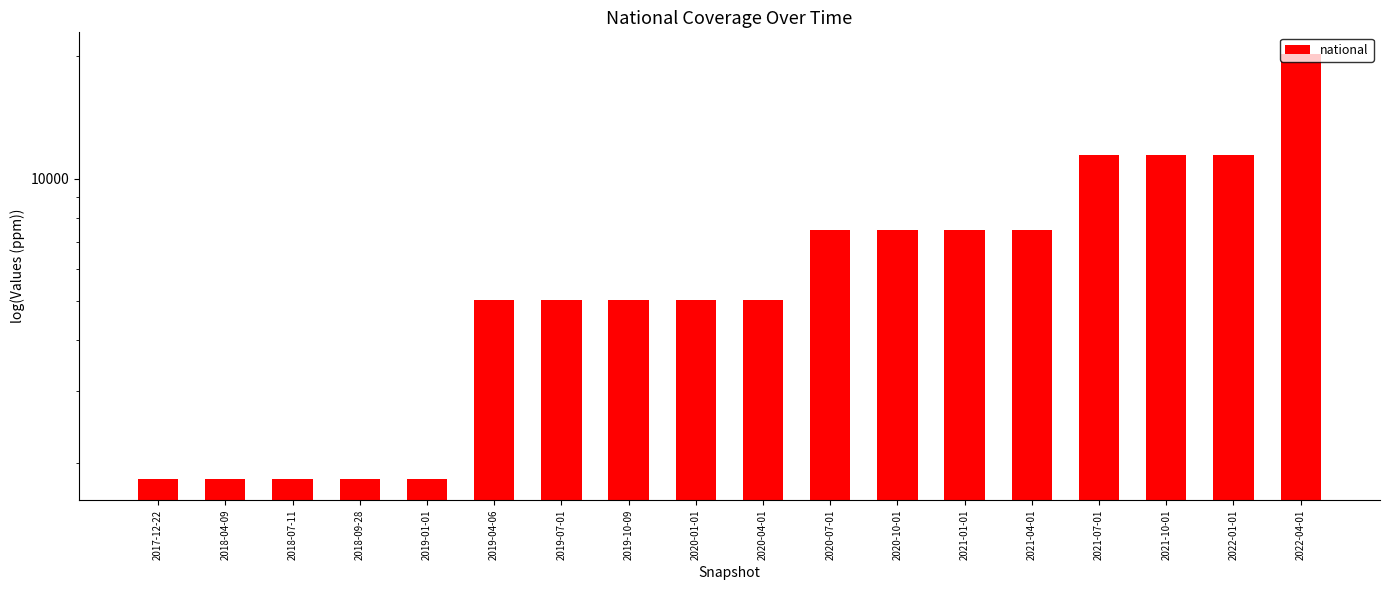

Reading left to right, what are all the values shown in this chart?

1822	1822	1822	1822	1822	5031	5031	5031	5031	5031	7467	7467	7467	7467	11438	11438	11438	20310